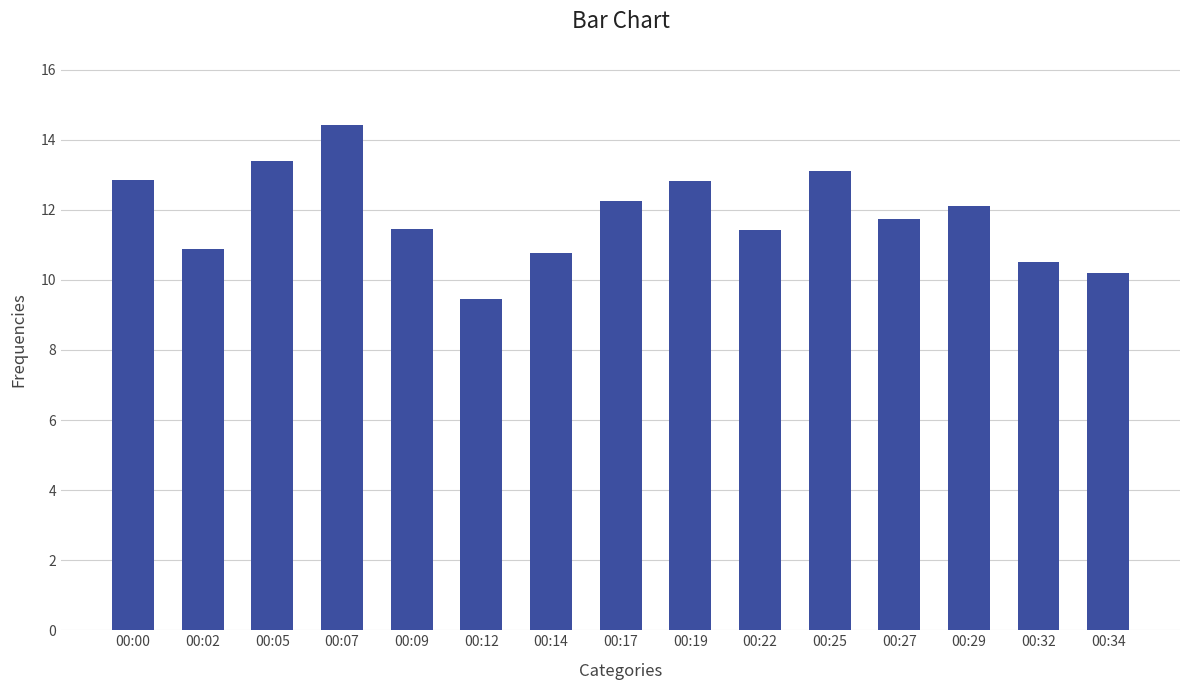

Which label corresponds to the largest value in the chart?

00:07